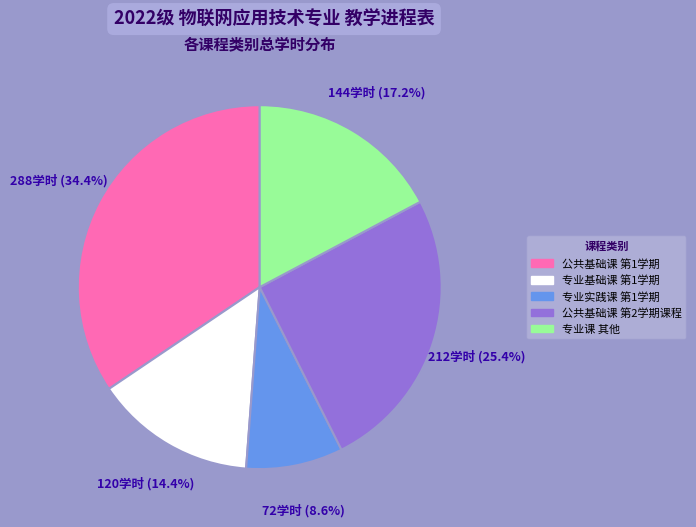

Does any single category account for the majority?

No